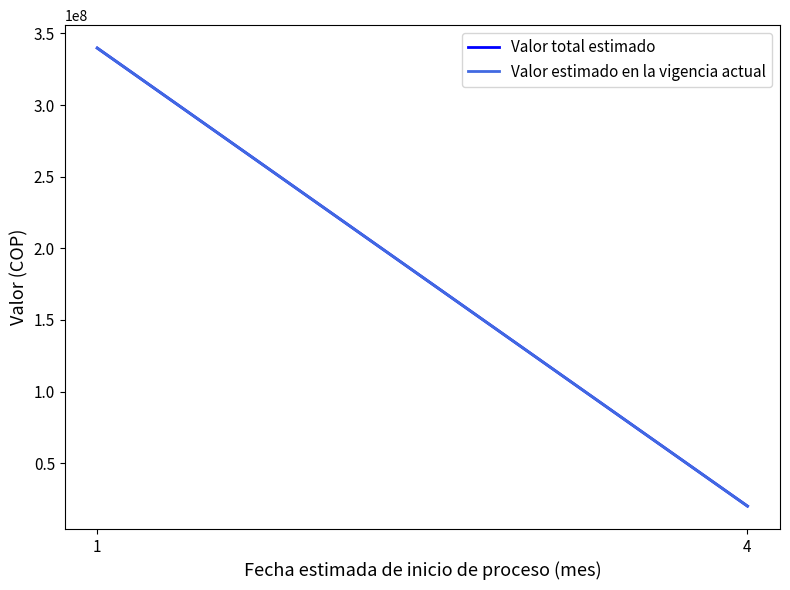

Reading right to left, extract all data points from this chart.

Valor total estimado: 339760000	20000000
Valor estimado en la vigencia actual: 339760000	20000000